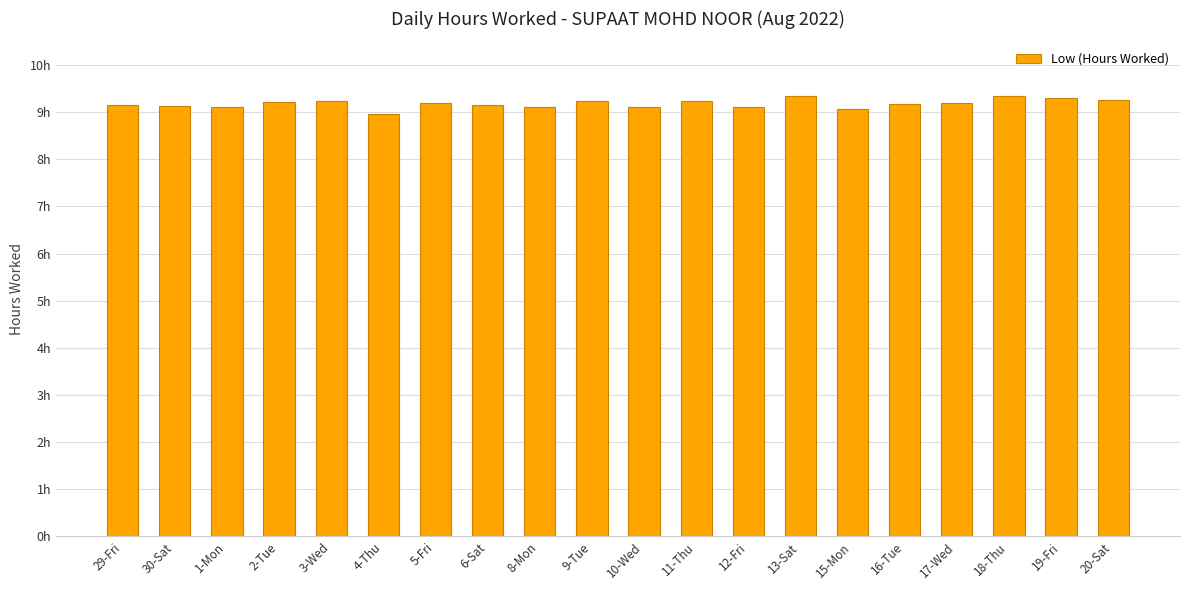

What position from the left is 15-Mon?

15